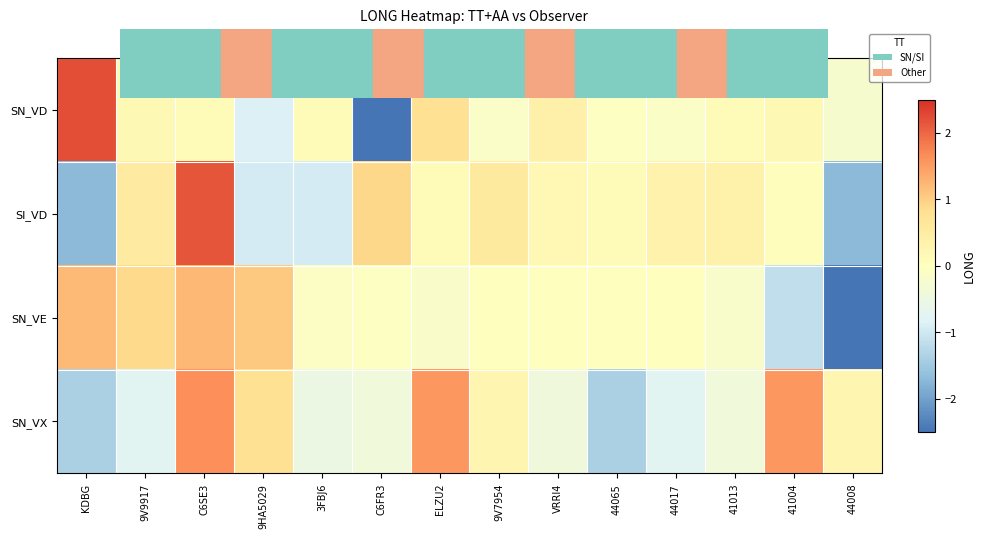

List the series in order of their overall mean, lowest first.

SN_VE, SN_VX, SI_VD, SN_VD